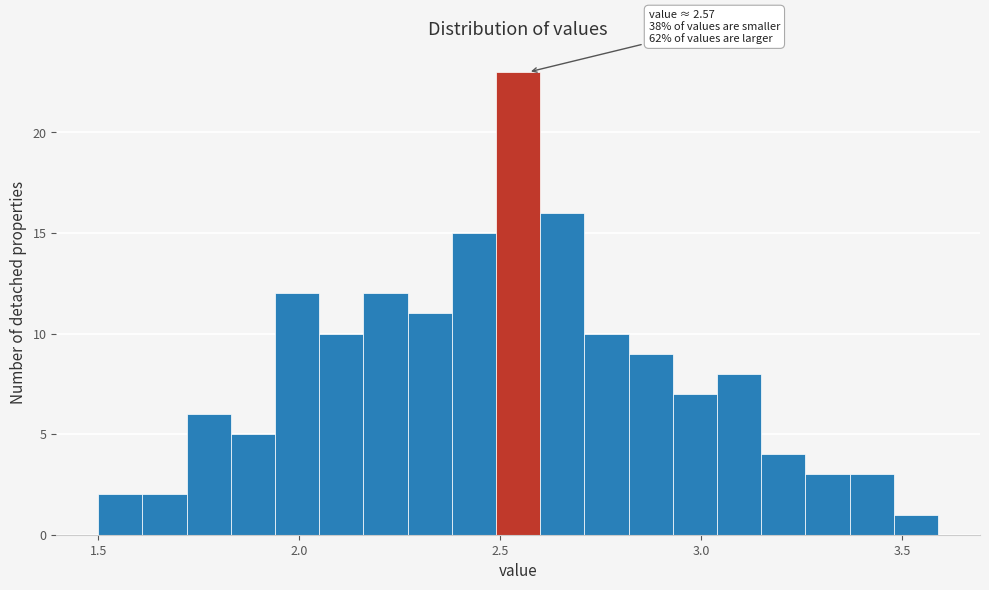

Read against the x-axis, roughly where is the centre of the tallest bar?

2.55